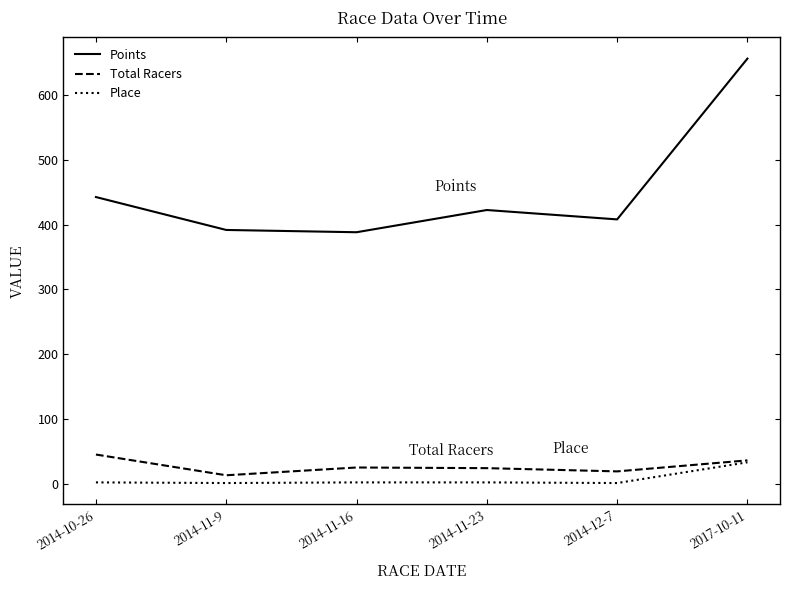

At how many categories does at least one series exceed 124?

6